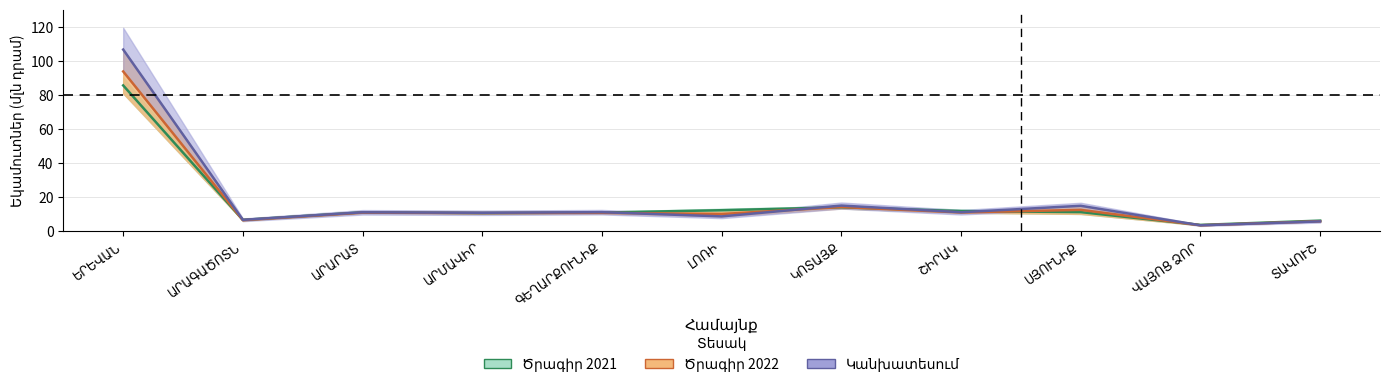

What is the spread (max minus min) of values at ԿՈՏԱՅՔ?

1.0